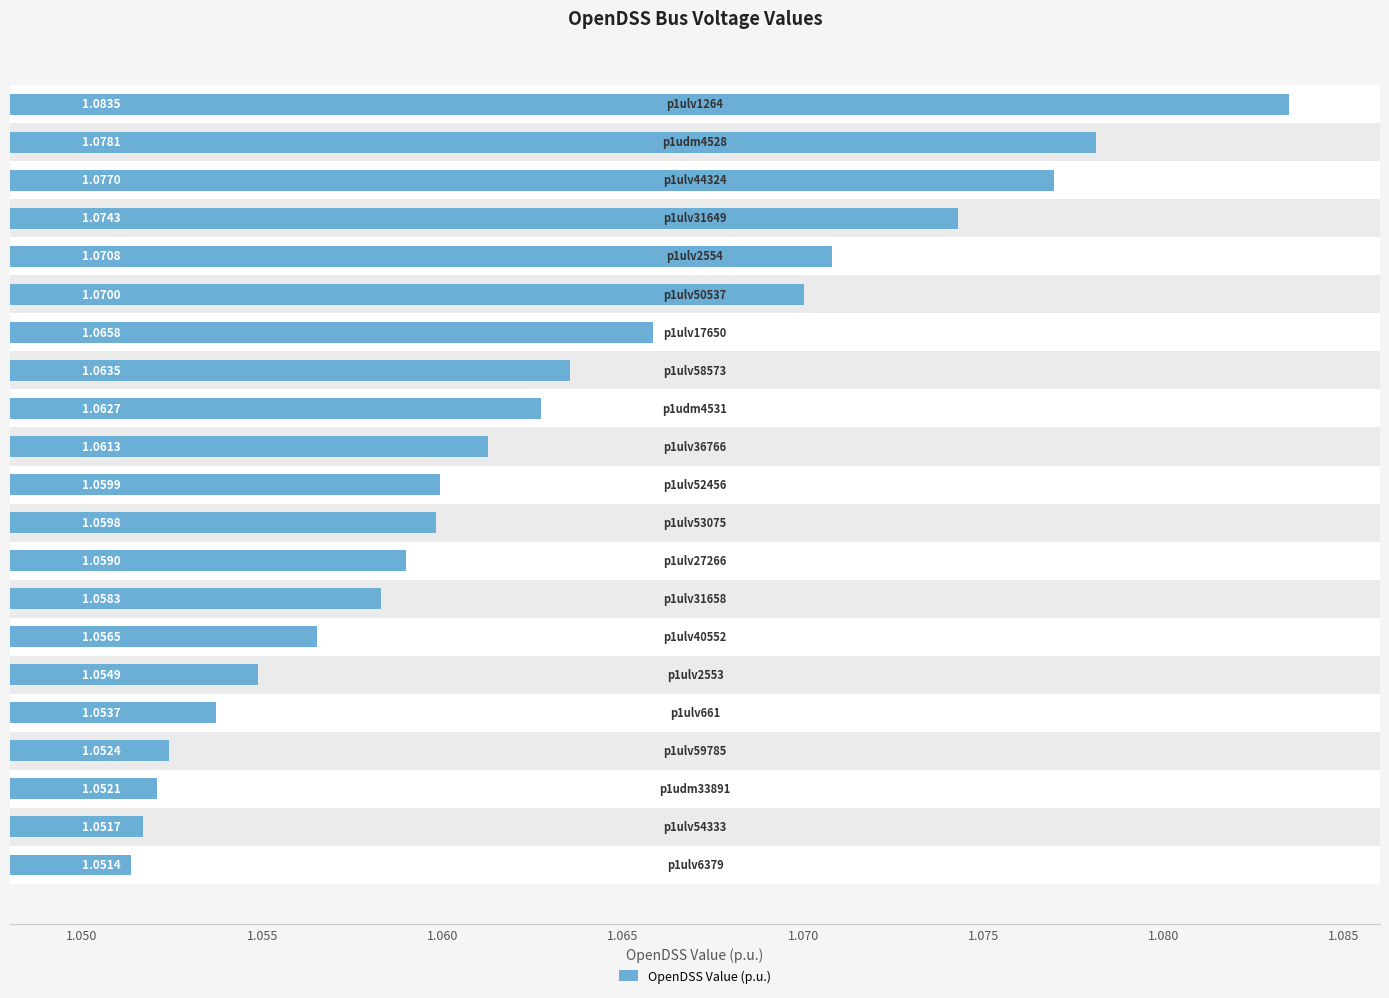

What is the average value?

1.1